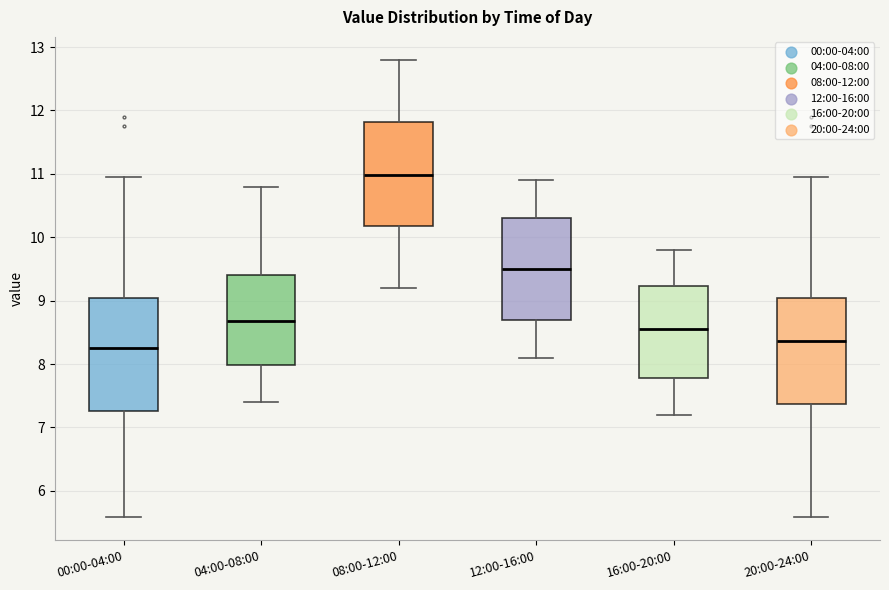

Where does the lower whisker of the box for 08:00-12:00 end on the y-axis? The values are not printed on the chart, so give them approximately, as read against the axis.

9.2